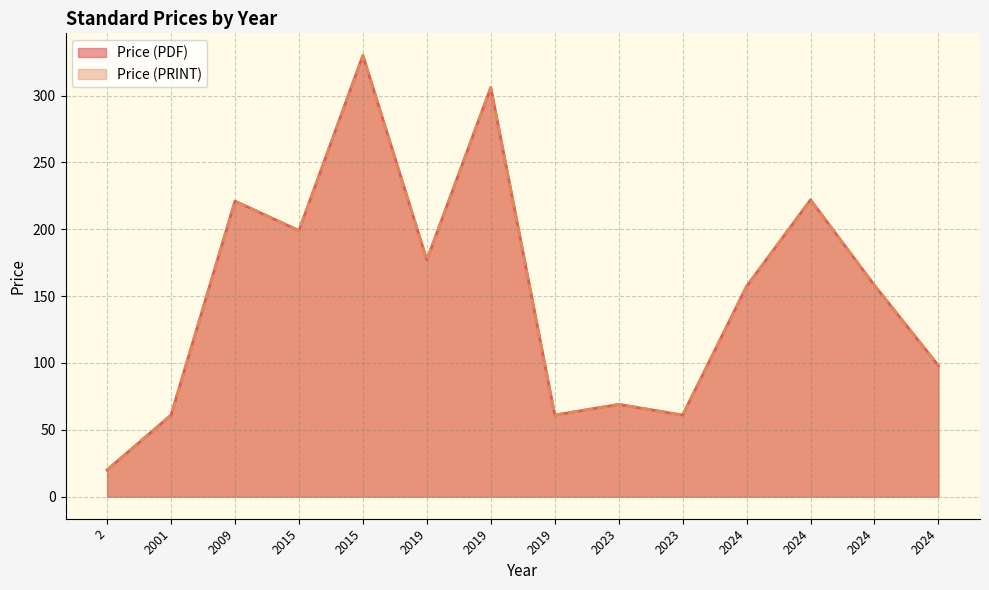

True or false: Price (PDF) and Price (PRINT) cross at least once.

False